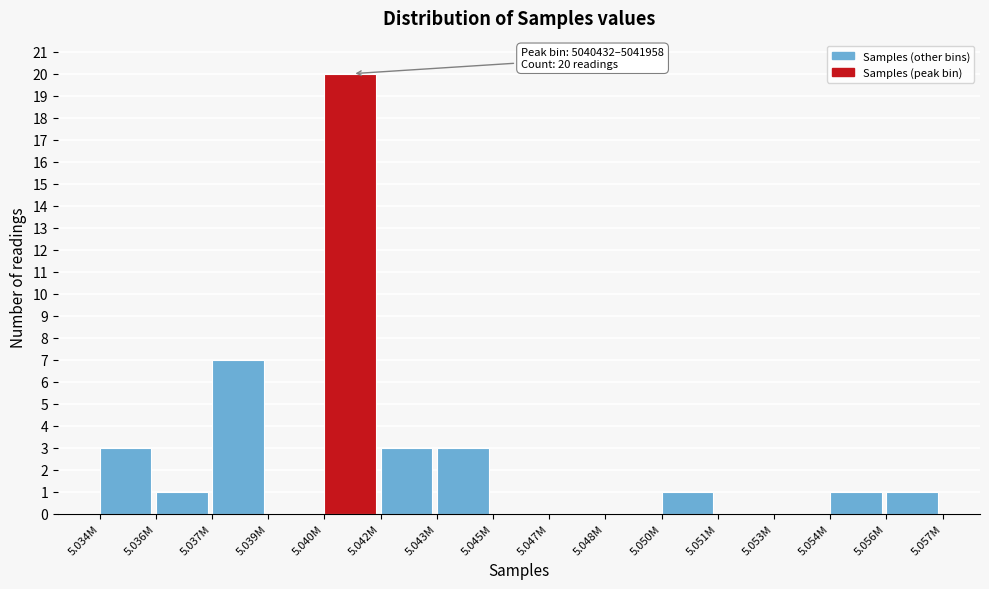

Reading left to right, extract all data points from this chart.

5.034M=3	5.036M=1	5.037M=7	5.039M=0	5.040M=20	5.042M=3	5.043M=3	5.045M=0	5.047M=0	5.048M=0	5.050M=1	5.051M=0	5.053M=0	5.054M=1	5.056M=1